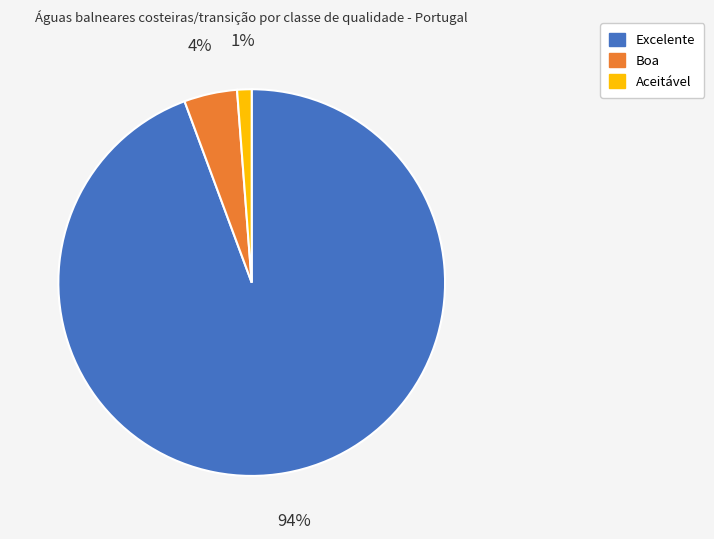

How many segments does this pie chart have?

3